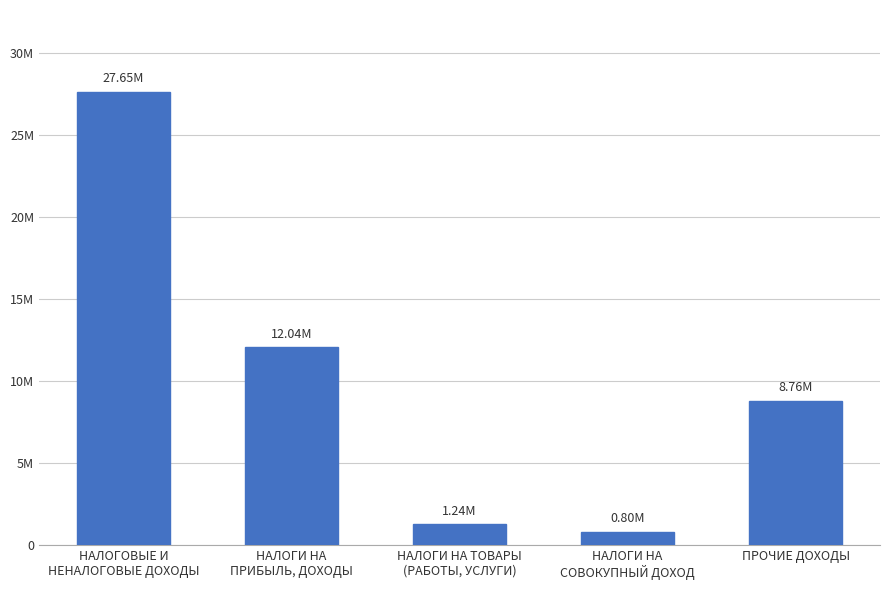

Are the bars horizontal?

No